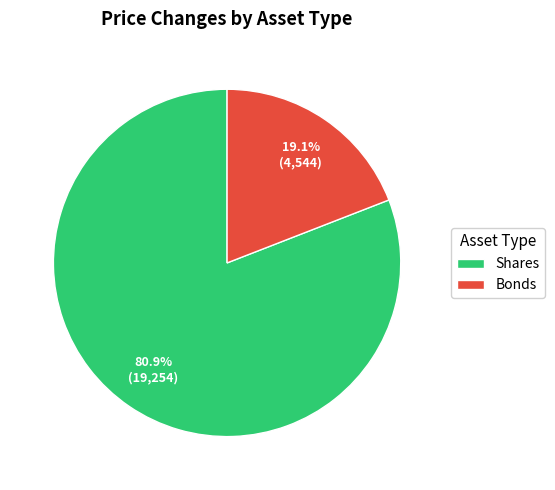

Which slice is the smallest?

Bonds